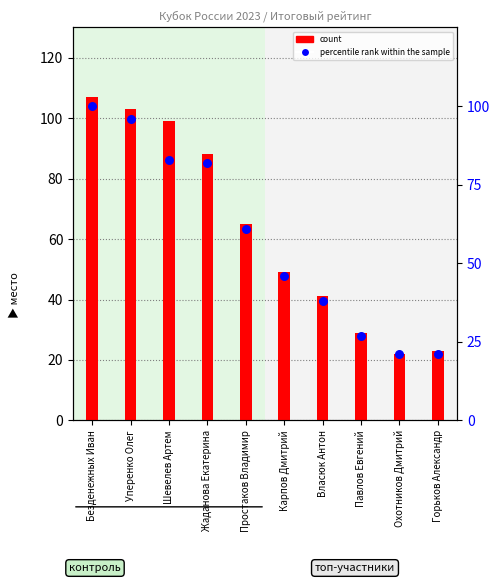

Is the value of count at Охотников Дмитрий greater than the value of percentile rank within the sample at Безденежных Иван?

No